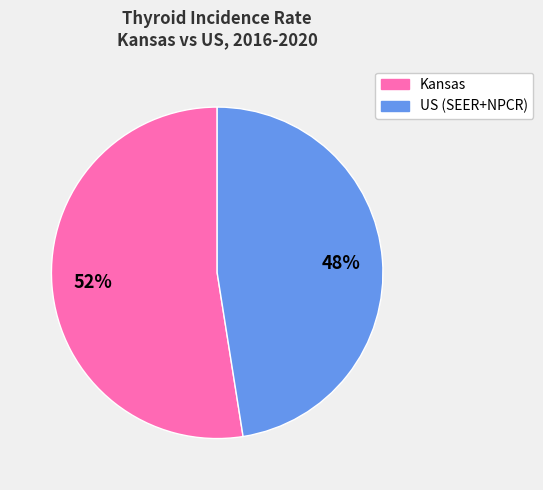

The US (SEER+NPCR) slice represents 54% of the pie. True or false?

False